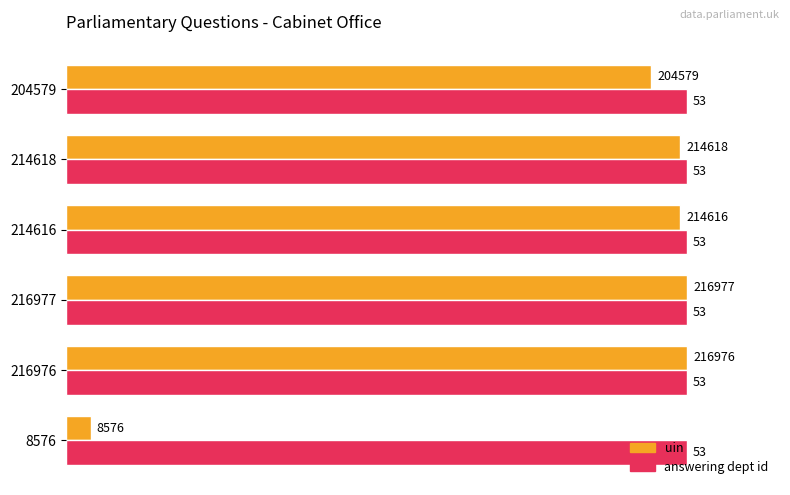

What are all the series names shown in the legend?

uin, answering dept id